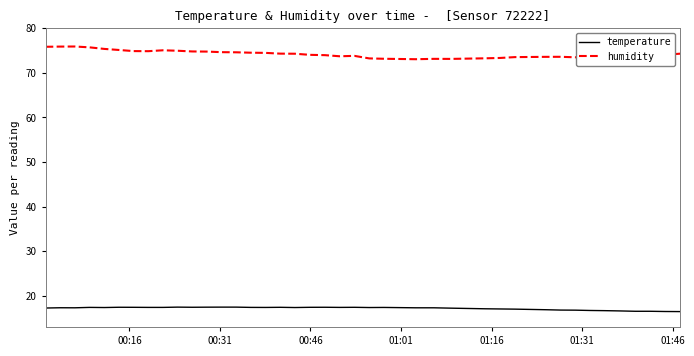

Rank the series by their average value, from highest to lowest.

humidity, temperature